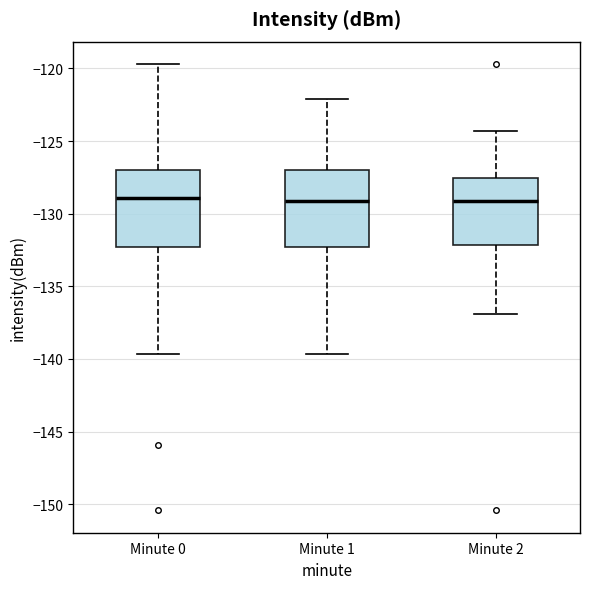

Reading left to right, transcribe this box plot: for each box, give where its median line is, the range the box spans, and where its two whiskers end, as read against the y-axis. The values are not printed on the chart, so give them approximately, as read against the axis.

Minute 0: median -129.0, box -132.5 to -127.0, whiskers -139.5 to -119.5
Minute 1: median -129.0, box -132.5 to -127.0, whiskers -139.5 to -122.0
Minute 2: median -129.0, box -132.0 to -127.5, whiskers -137.0 to -124.5